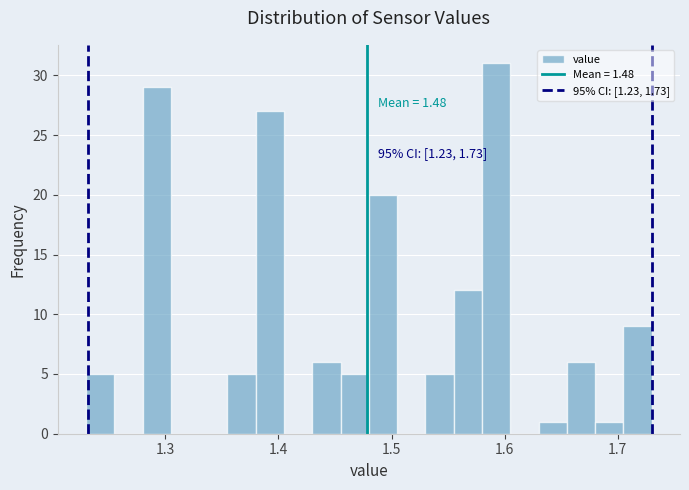

Read against the x-axis, roughly where is the centre of the tallest bar?

1.59